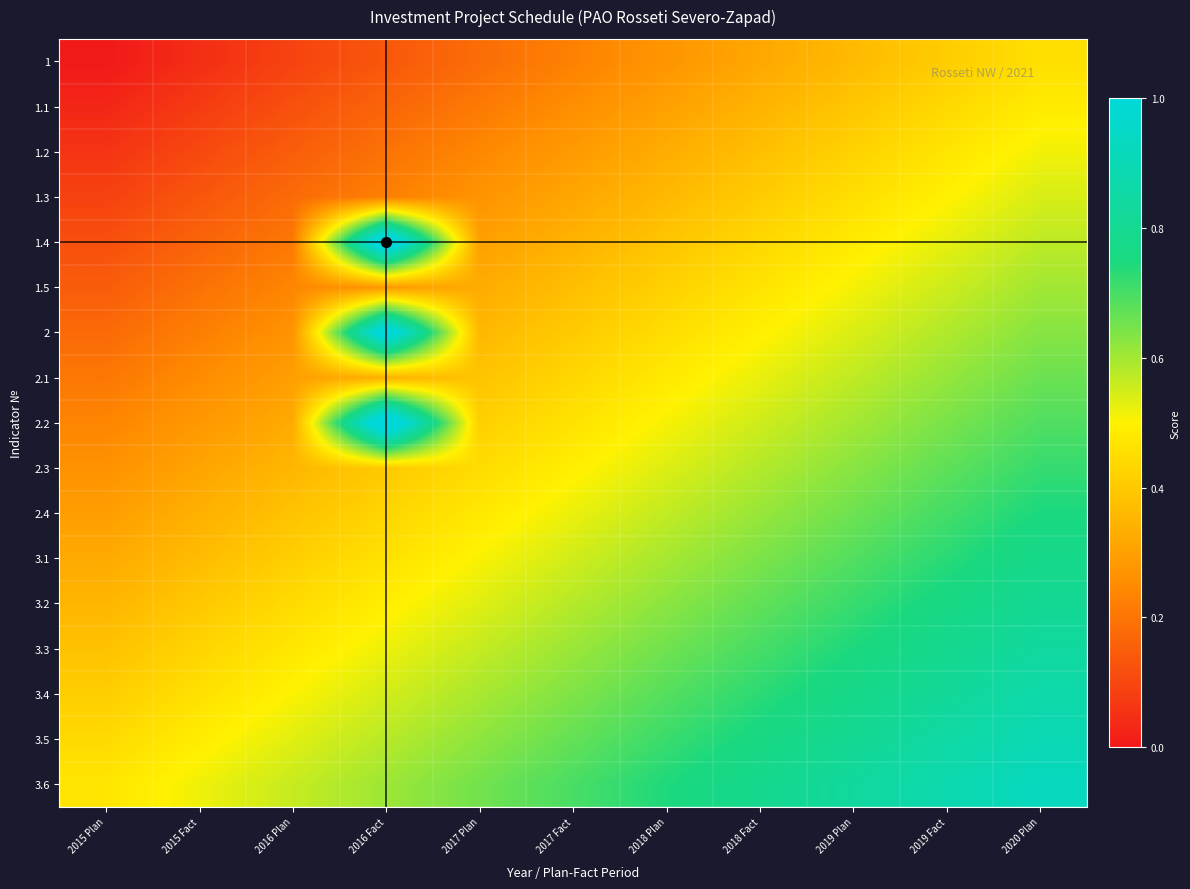

List the series in order of their peak value, highest first.

1.4, 2.2, 2, 3.6, 3.5, 3.4, 3.3, 3.2, 3.1, 2.4, 2.3, 2.1, 1.5, 1.3, 1.2, 1.1, 1